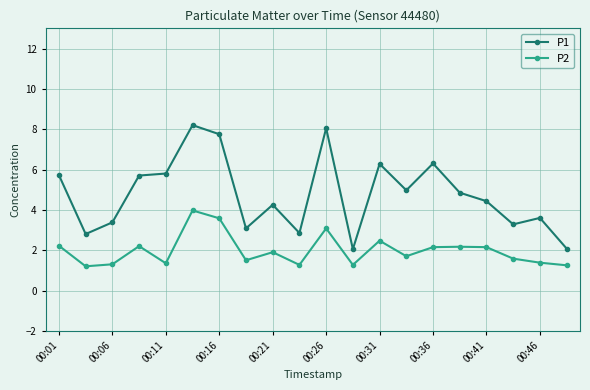

What is the value of the P1 point at the 2nd from the left?

2.8